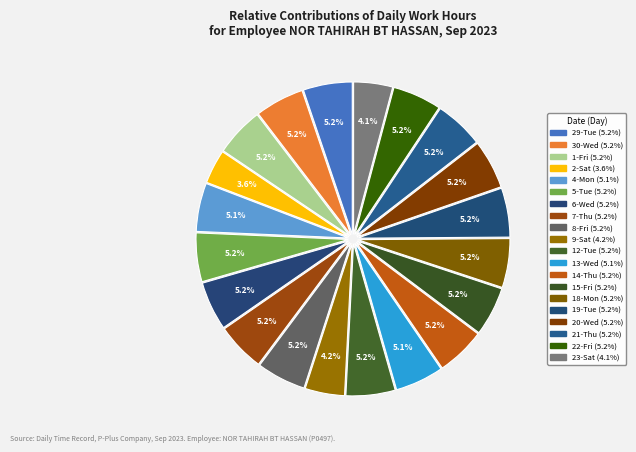

What is the change in value from 20-Wed to 23-Sat?

-2.1